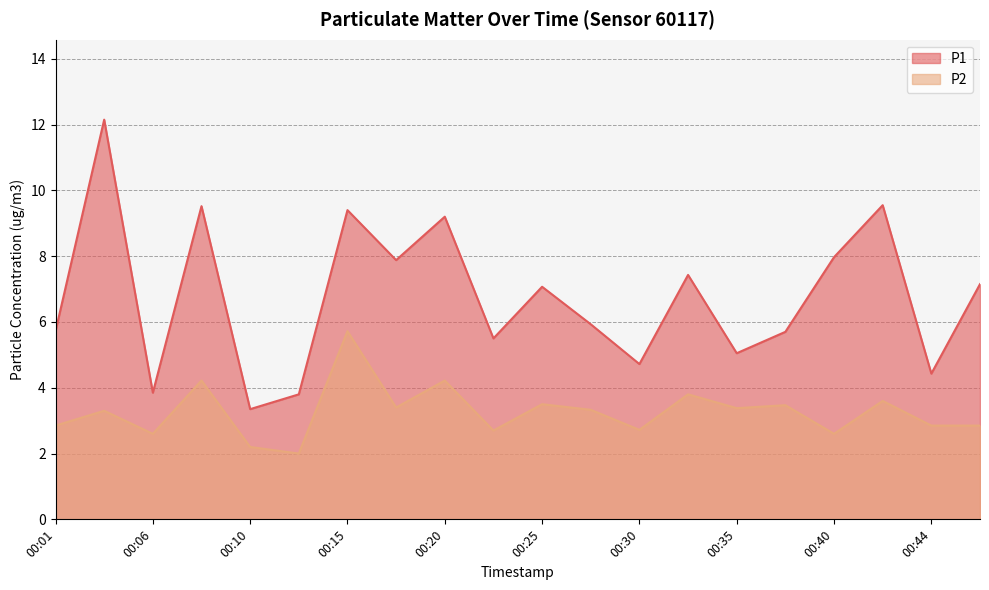

True or false: P2 and P1 cross at least once.

False